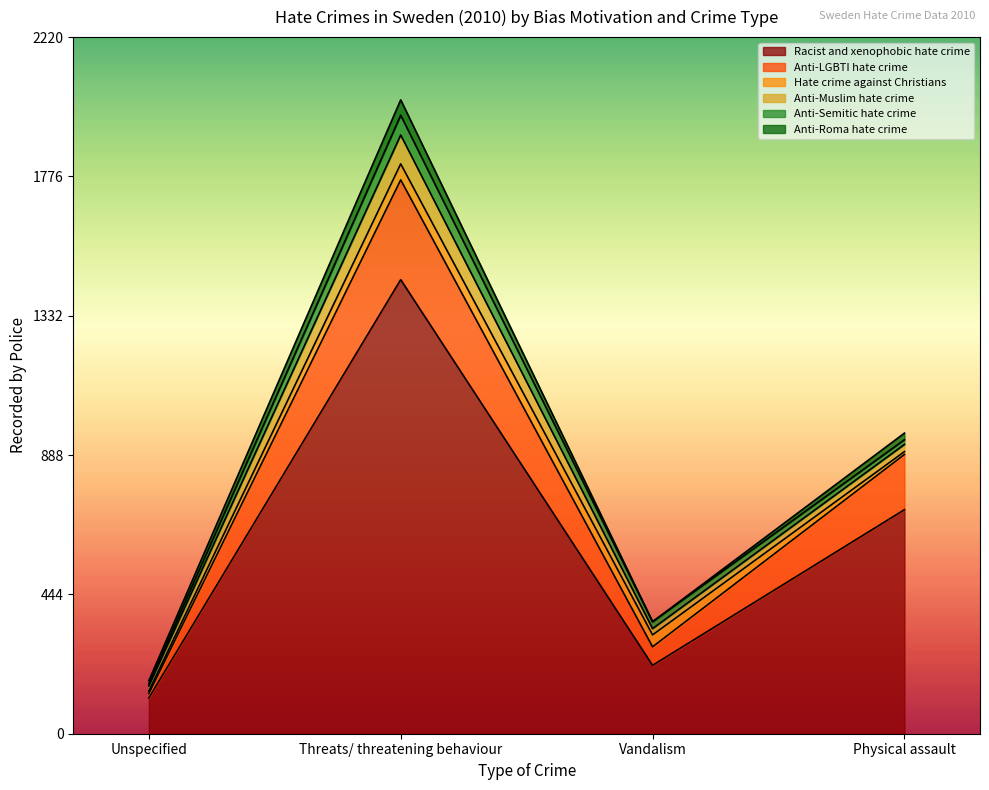

What is the sum of all Racist and xenophobic hate crime values?

2493